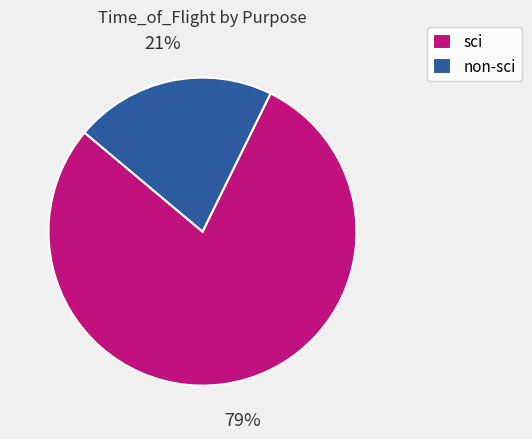

Which has a higher value, sci or non-sci?

sci